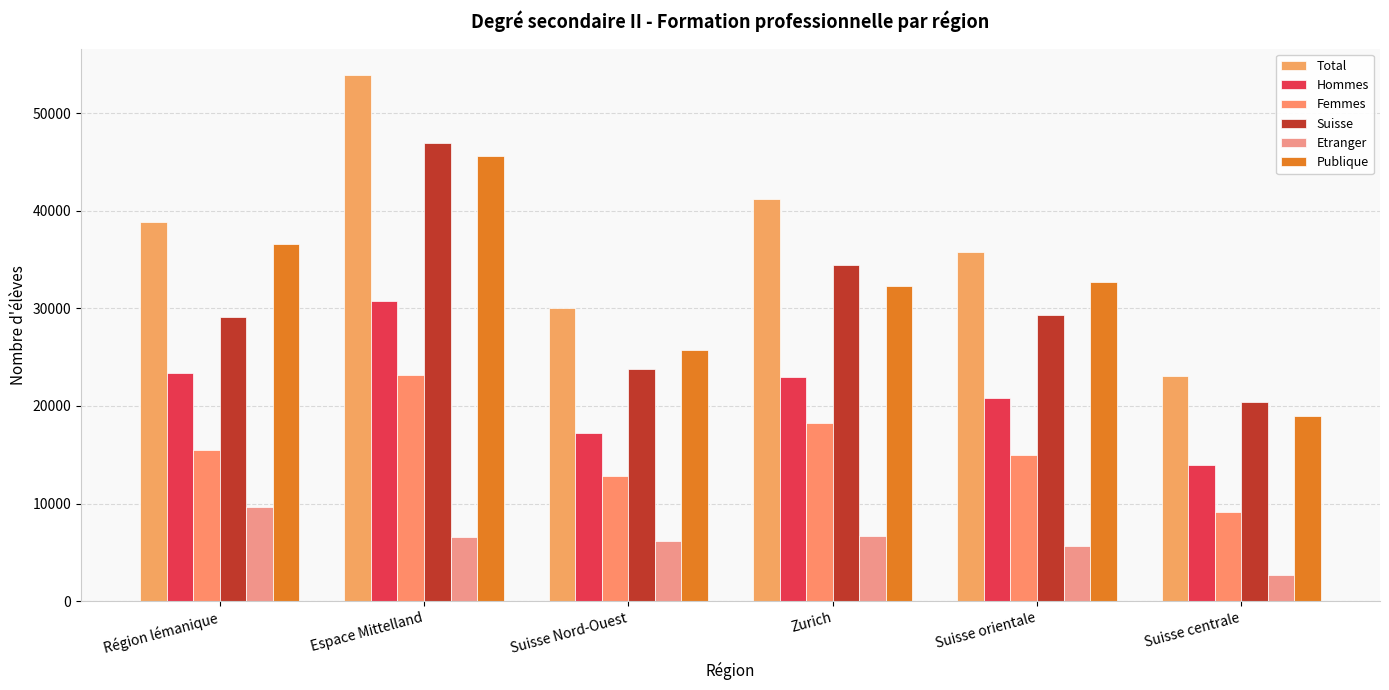

What position from the left is Espace Mittelland?

2